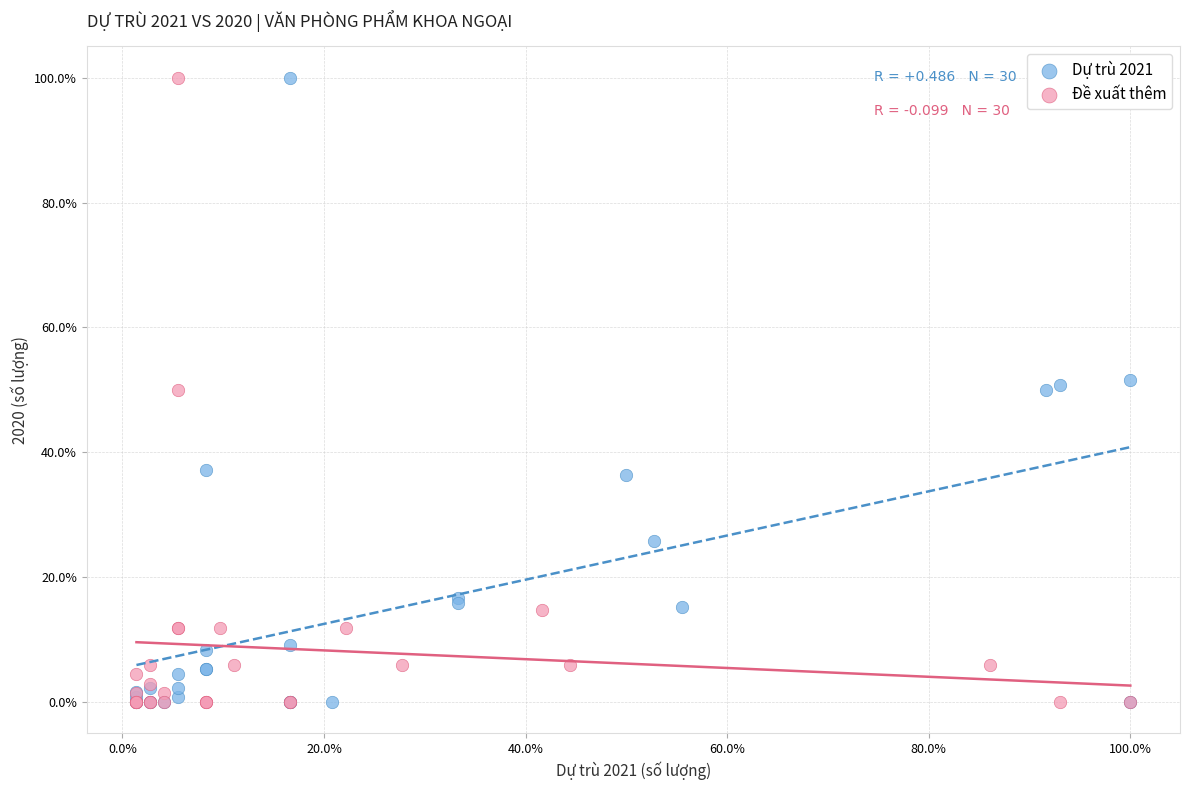

What are all the series names shown in the legend?

Dự trù 2021, Đề xuất thêm